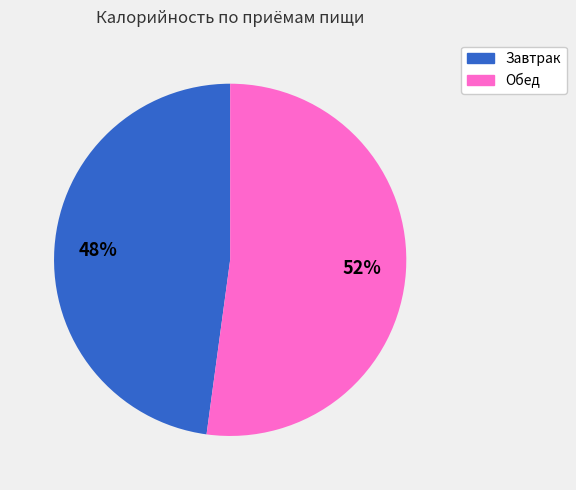

Which slice is the smallest?

Завтрак